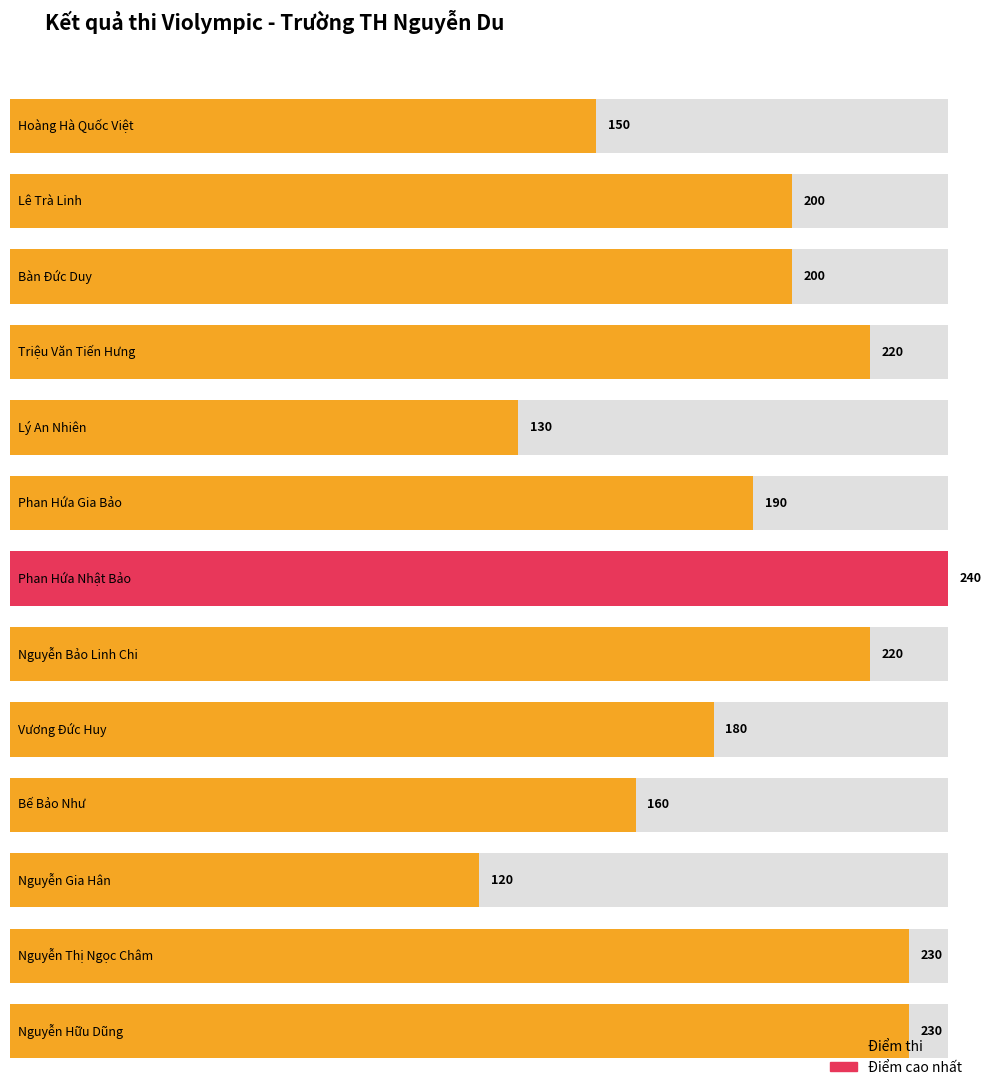

Reading left to right, list all the values displayed in this chart.

150	200	200	220	130	190	240	220	180	160	120	230	230